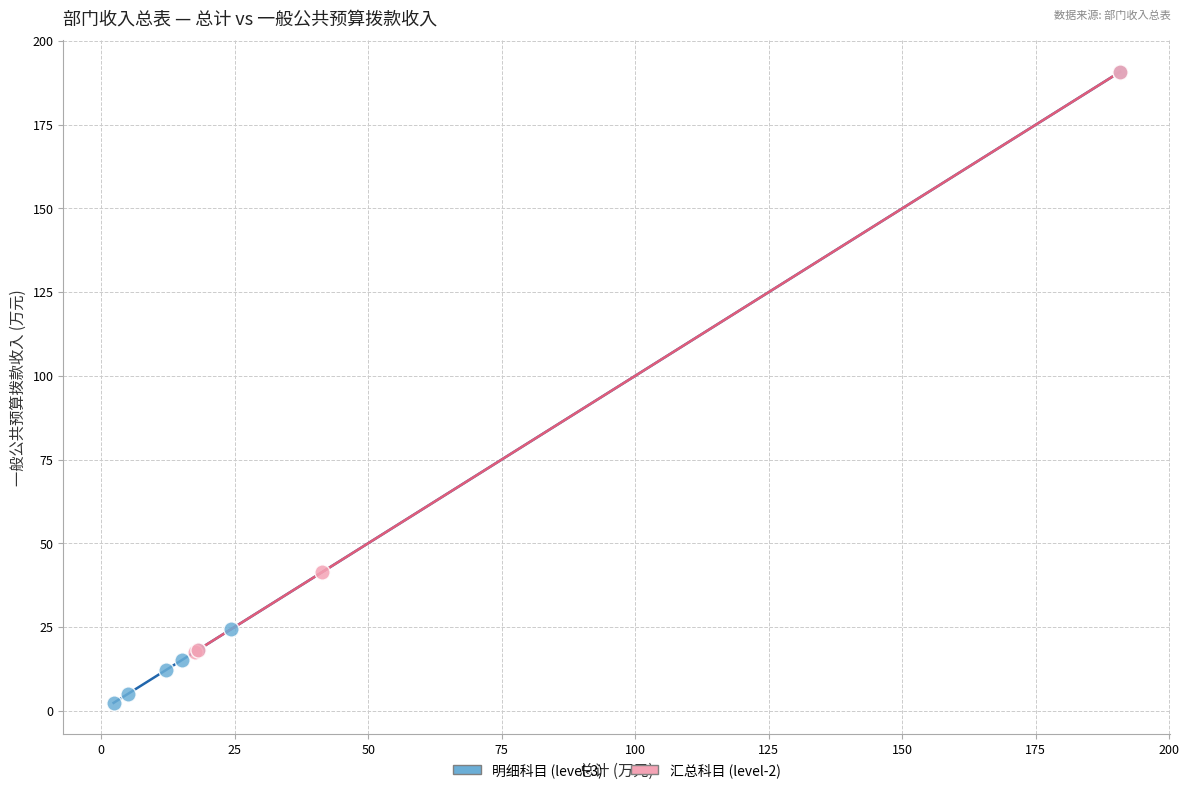

Which series reaches the minimum Y coordinate?

明细科目 (level-3)